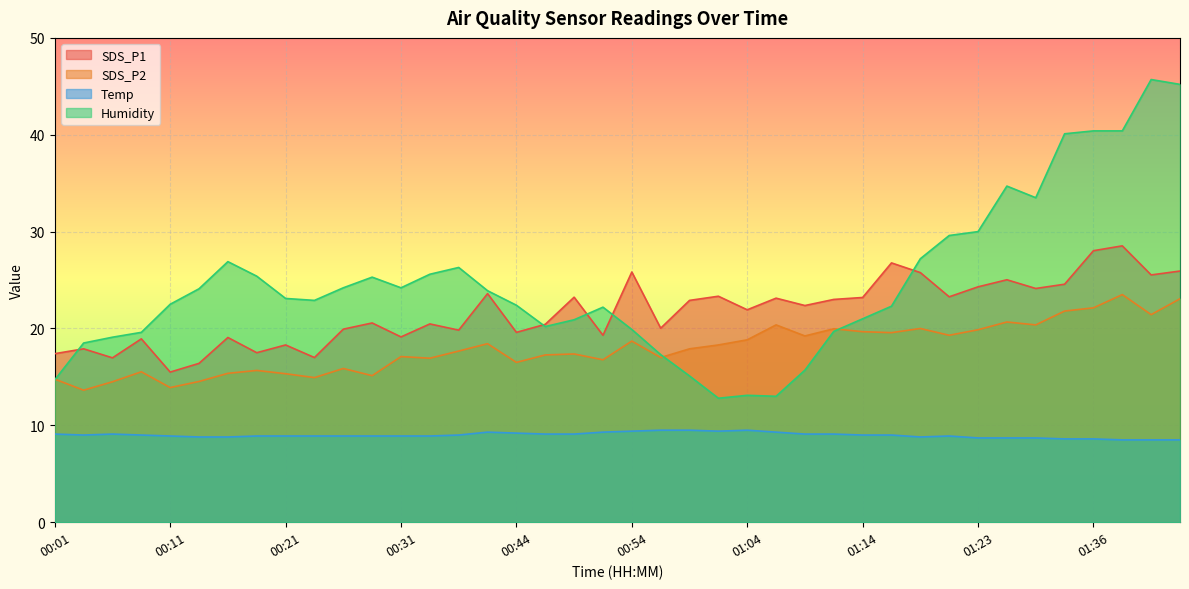

What is the sum of the SDS_P2 values at 01:34 and 00:04?

35.4